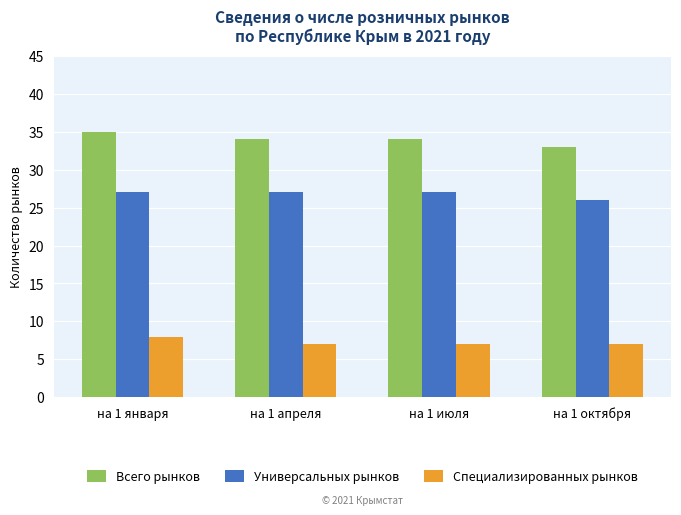

What is the label of the 1st bar from the right?

на 1 октября